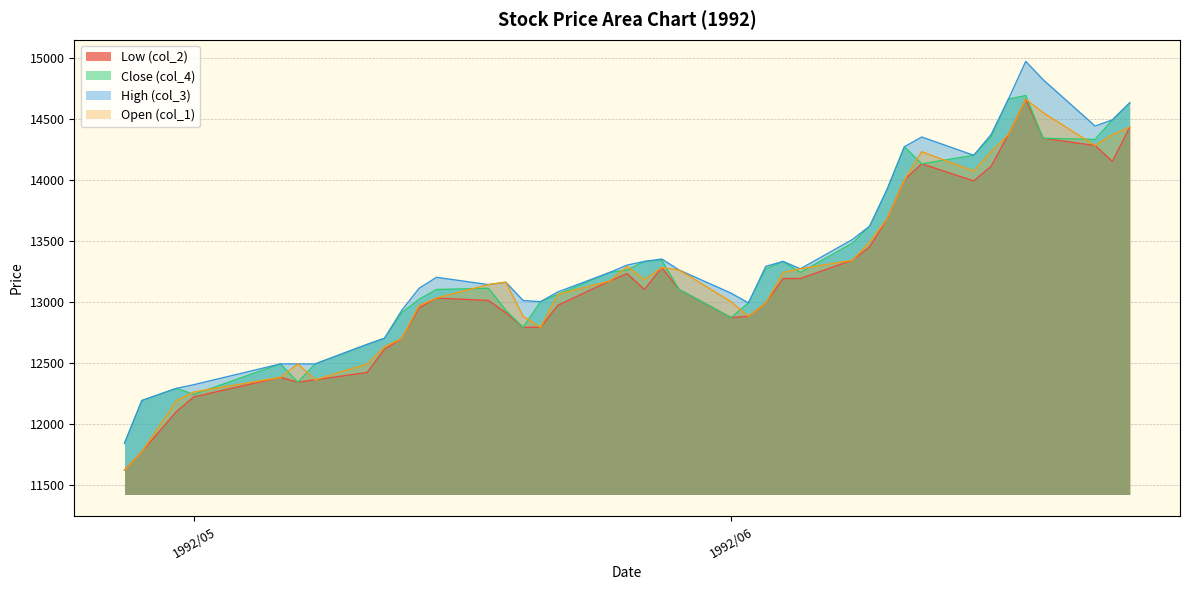

True or false: High (col_3) and Low (col_2) cross at least once.

False